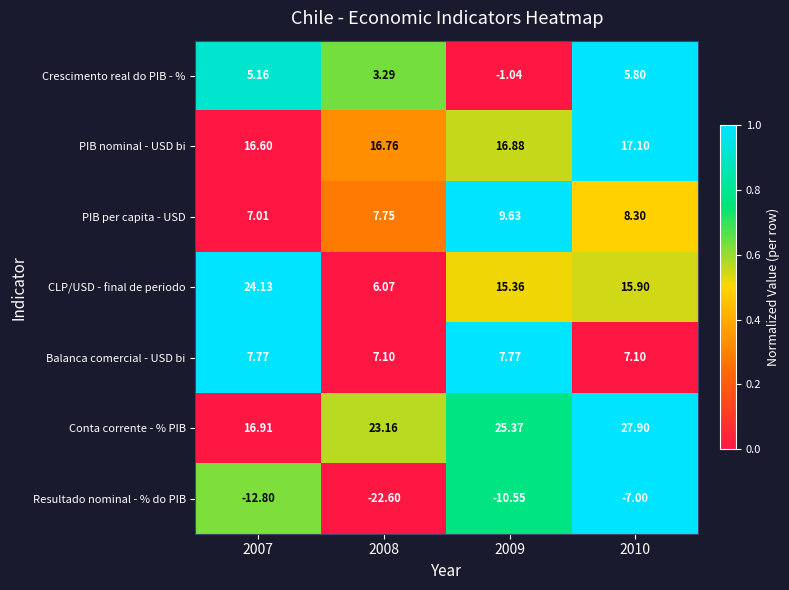

Rank the series by their maximum value, from lowest to highest.

Resultado nominal - % do PIB, Crescimento real do PIB - %, Balanca comercial - USD bi, PIB per capita - USD, PIB nominal - USD bi, CLP/USD - final de periodo, Conta corrente - % PIB